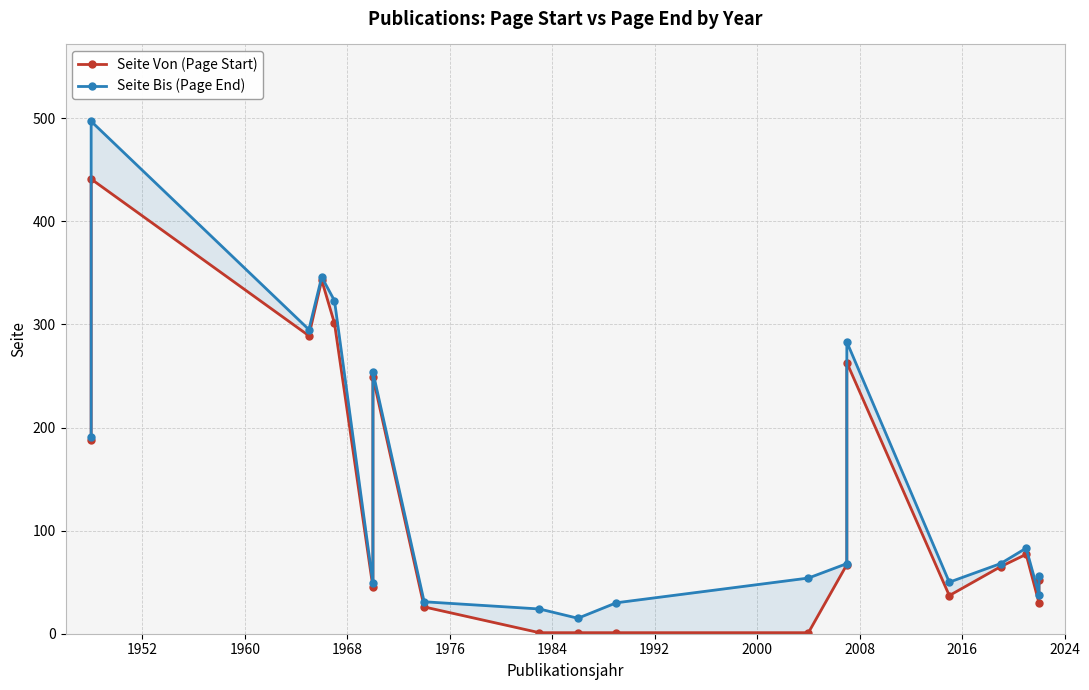

What are all the series names shown in the legend?

Seite Von (Page Start), Seite Bis (Page End)